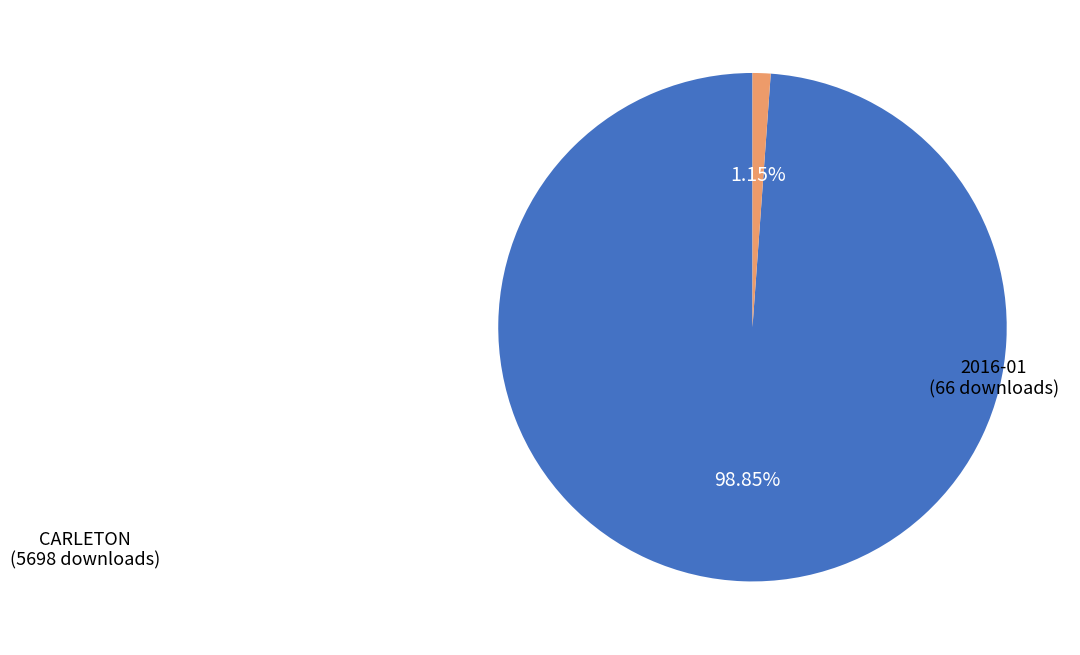

Is there any slice that represents more than half of the pie?

Yes